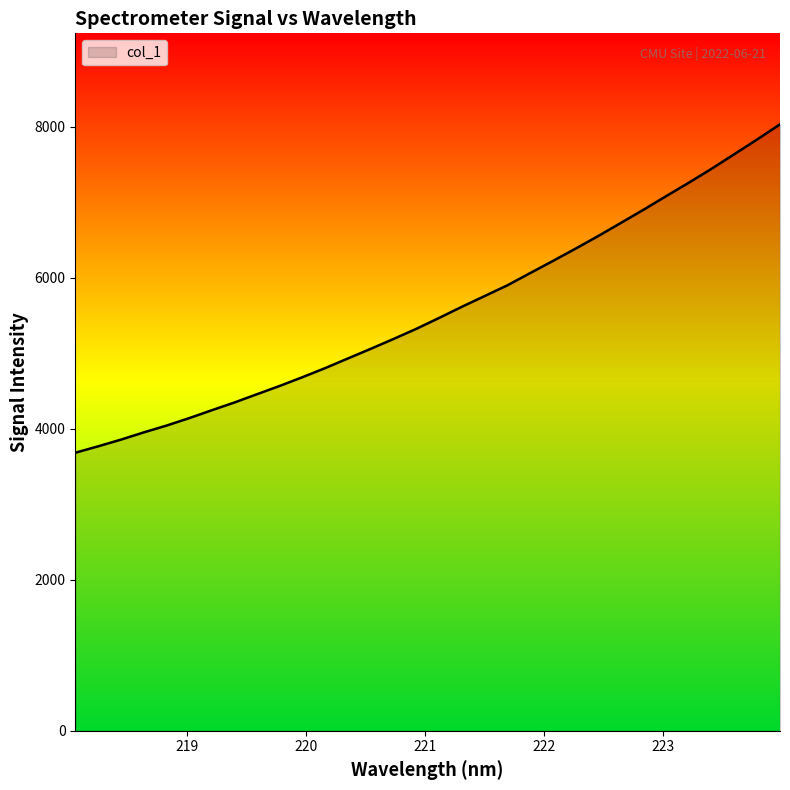

What is the maximum value shown in the chart?

8035.1